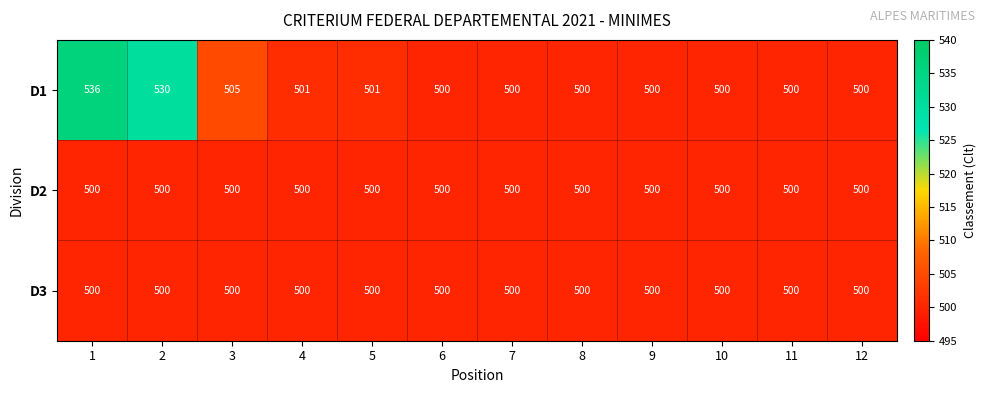

What is the average value of the D1 series?

506